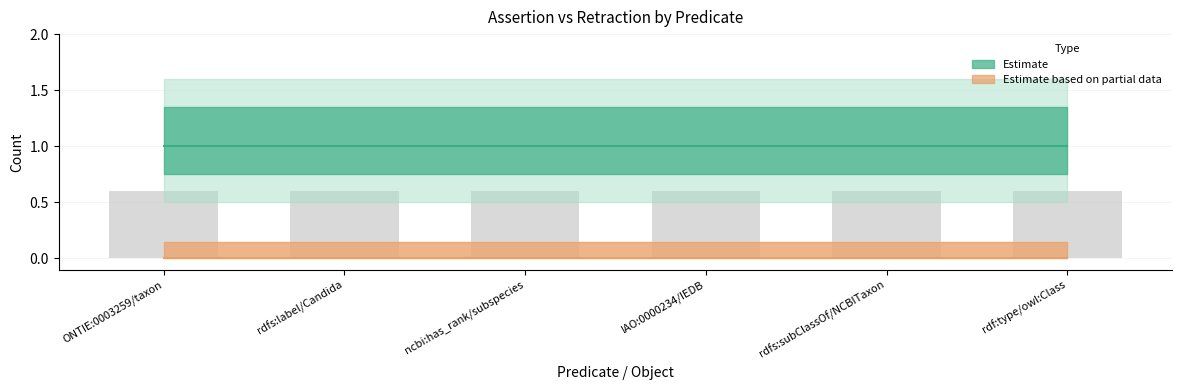

Where is assertion nearest to the value 1?

ONTIE:0003259/taxon